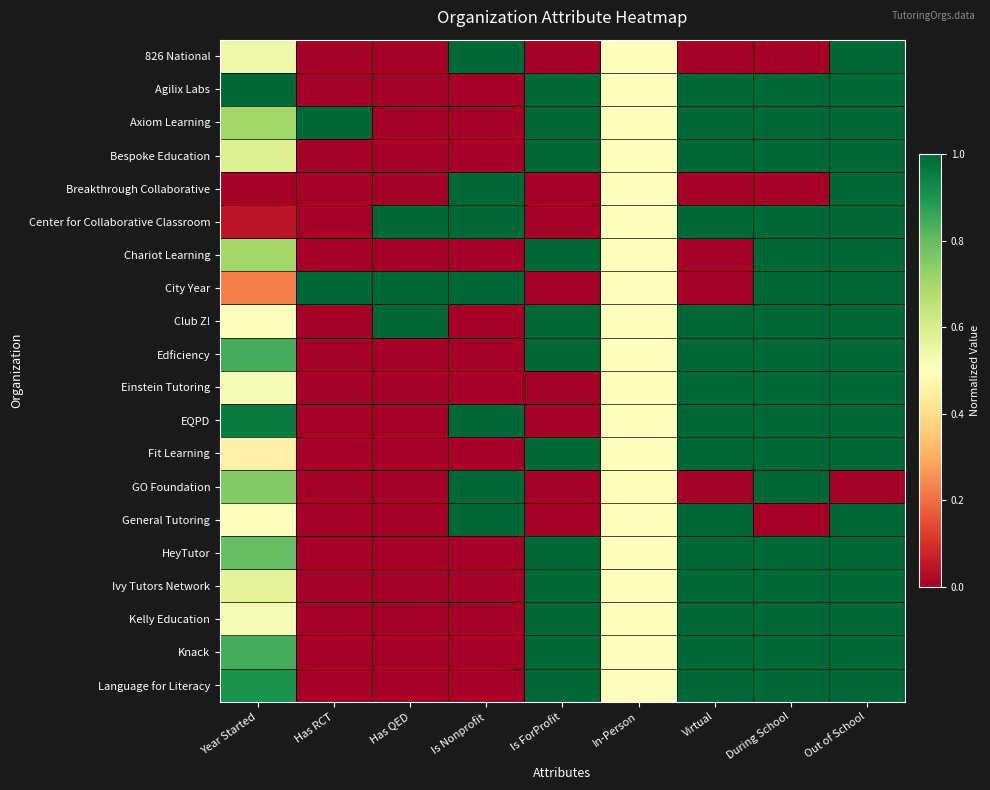

What is the maximum value shown in the chart?

1.0